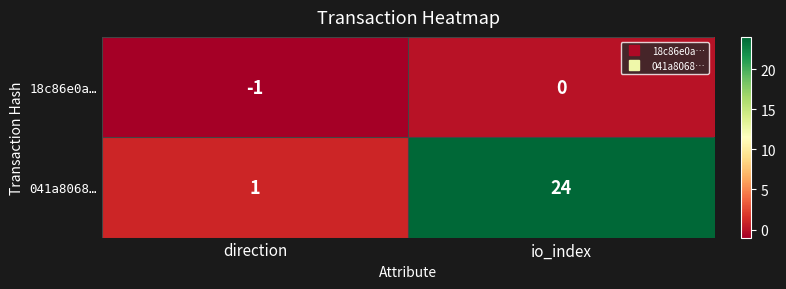

Which category has the lowest value across all series?

direction